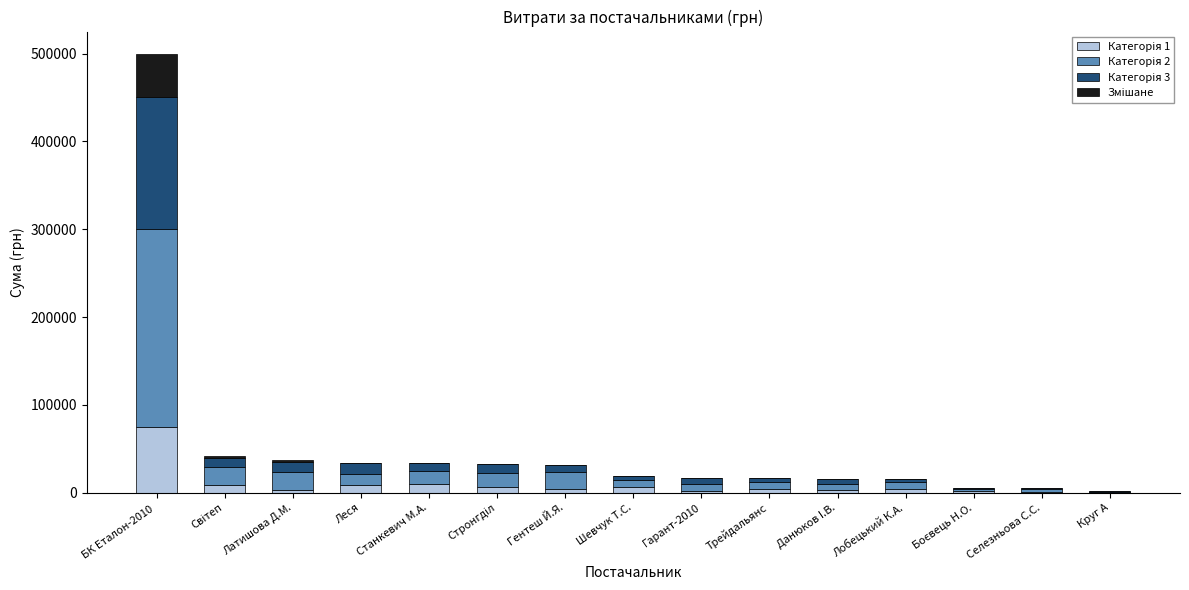

At which category is the sum across all series the highest?

БК Еталон-2010 